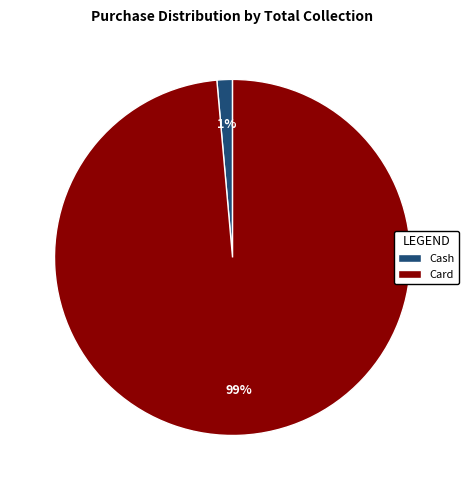

Between Card and Cash, which is larger?

Card